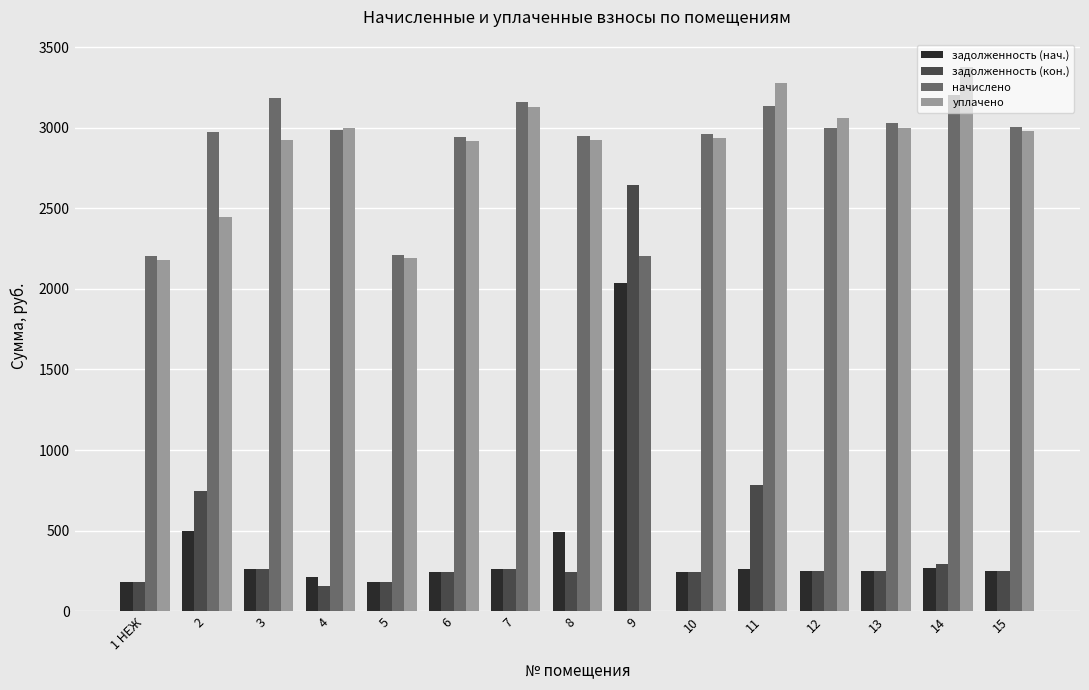

The value of задолженность (кон.) at 14 is 296.3. True or false?

True